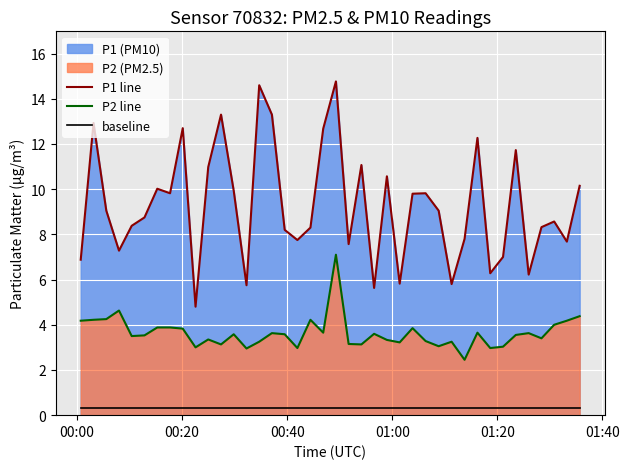

What is the highest value of the P1 line series?

14.8